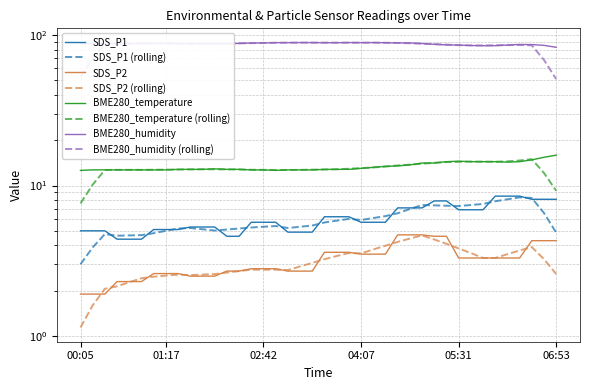

Reading left to right, list all the values displayed in this chart.

SDS_P1: 5.0	5.0	5.0	4.4	4.4	4.4	5.1	5.1	5.1	5.3	5.3	5.3	4.6	4.6	5.7	5.7	5.7	4.9	4.9	4.9	6.2	6.2	6.2	5.7	5.7	5.7	7.1	7.1	7.1	7.9	7.9	6.9	6.9	6.9	8.5	8.5	8.5	8.1	8.1	8.1
SDS_P2: 1.9	1.9	1.9	2.3	2.3	2.3	2.6	2.6	2.6	2.5	2.5	2.5	2.7	2.7	2.8	2.8	2.8	2.7	2.7	2.7	3.6	3.6	3.6	3.5	3.5	3.5	4.7	4.7	4.7	4.6	4.6	3.3	3.3	3.3	3.3	3.3	3.3	4.3	4.3	4.3
BME280_temperature: 12.6	12.7	12.7	12.7	12.7	12.7	12.7	12.7	12.8	12.8	12.8	12.9	12.8	12.8	12.7	12.7	12.6	12.7	12.7	12.7	12.8	12.8	12.8	13.0	13.2	13.4	13.5	13.7	14.1	14.1	14.4	14.5	14.4	14.4	14.4	14.3	14.4	14.8	15.4	15.9
BME280_humidity: 87.8	87.4	87.4	87.6	87.7	87.8	87.9	88.0	87.7	87.5	87.4	87.4	87.4	87.9	88.4	88.5	88.9	88.9	89.0	89.0	88.8	88.8	89.0	88.9	89.0	88.8	88.6	88.5	87.7	86.7	85.9	85.6	85.1	84.8	84.9	85.7	86.5	86.3	85.3	82.8